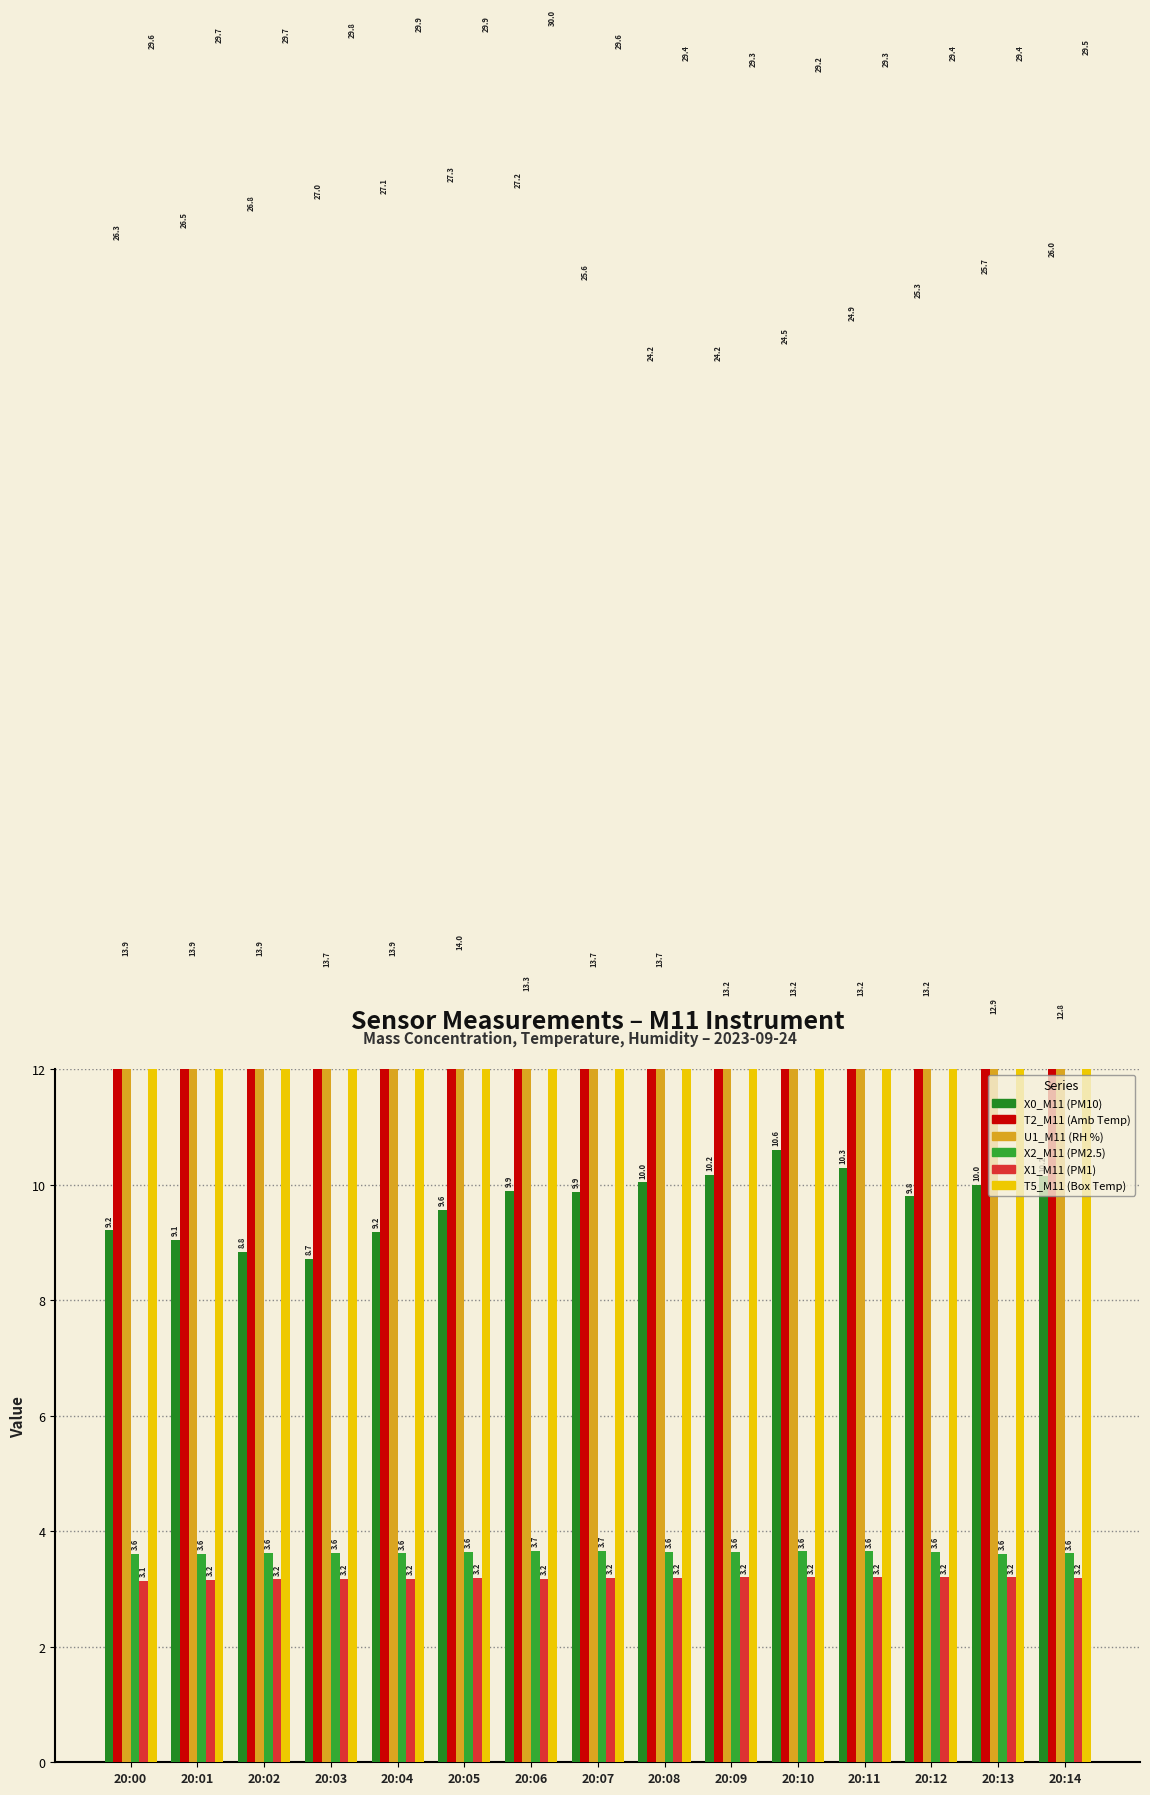

Which category has the highest value in the X2_M11 (PM2.5) series?

20:06